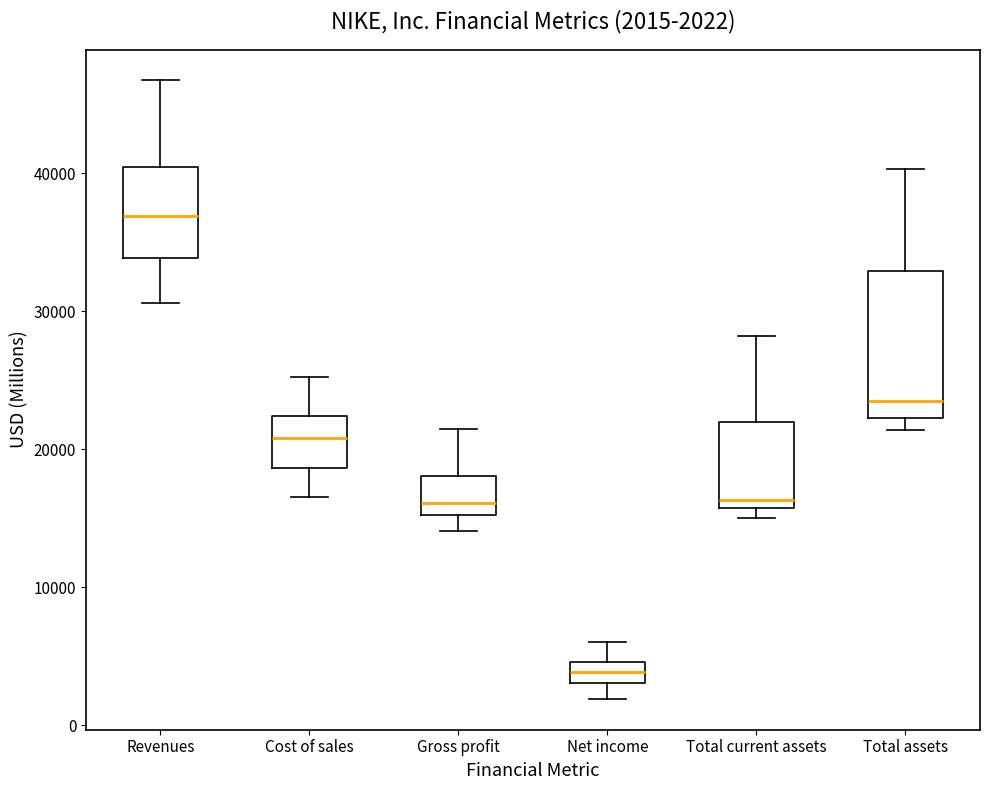

Which box's median line is the highest?

Revenues